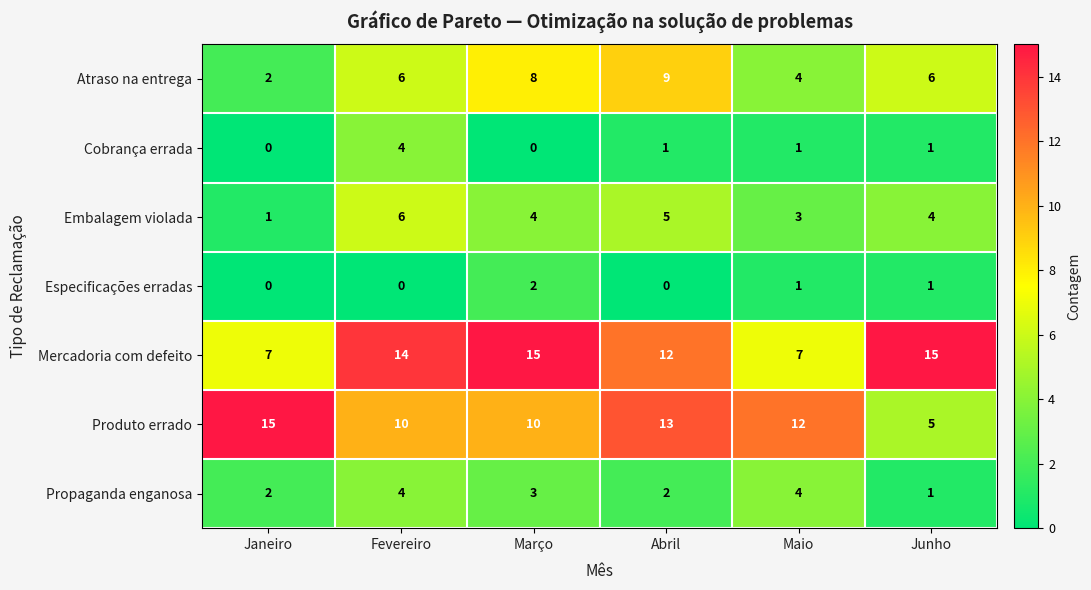

Is it true that Atraso na entrega equals 5 at Março?

False